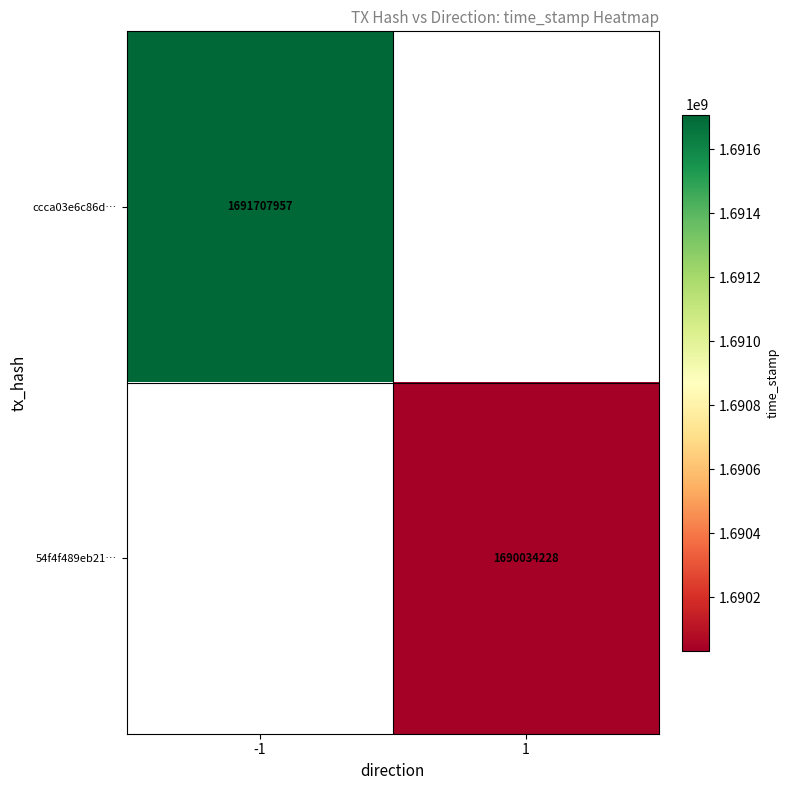

Count the number of categories in the chart.

2